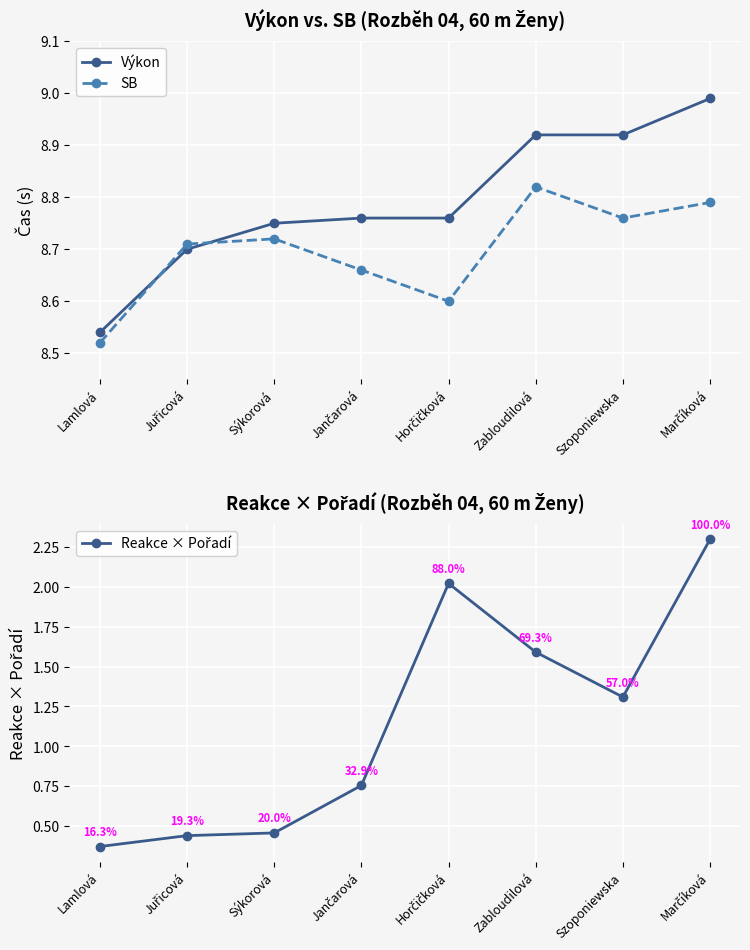

Which series ends up on top after the final intersection of Výkon and SB?

Výkon